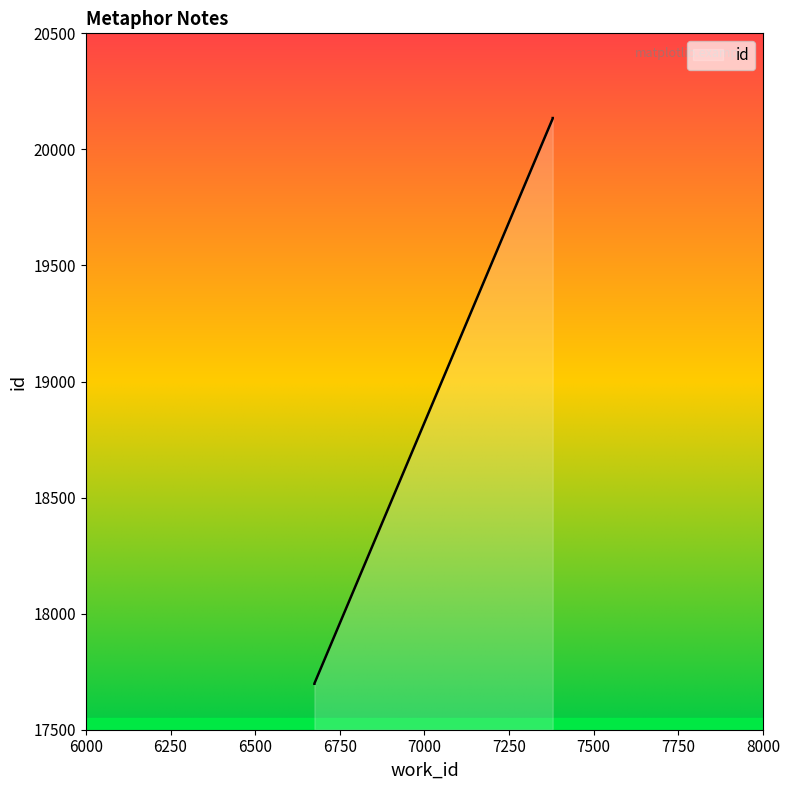

At which category does the chart reach its peak across all series?

7379